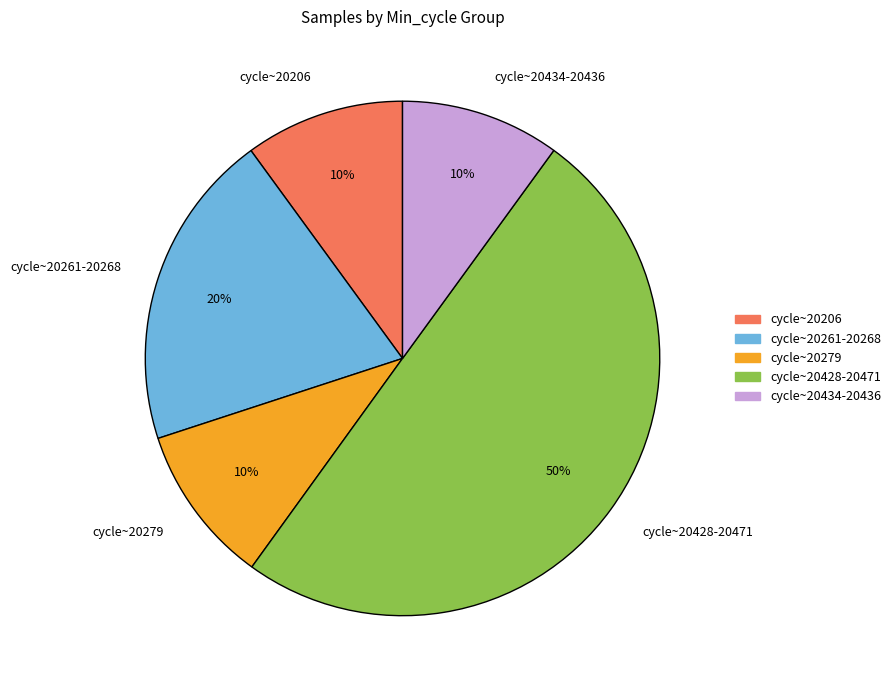

How many segments does this pie chart have?

5